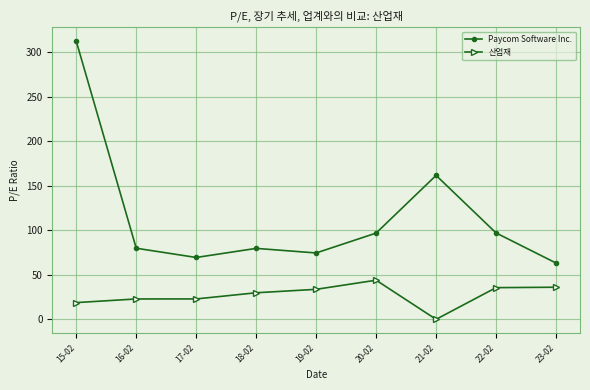

True or false: 산업재 and Paycom Software Inc. cross at least once.

False